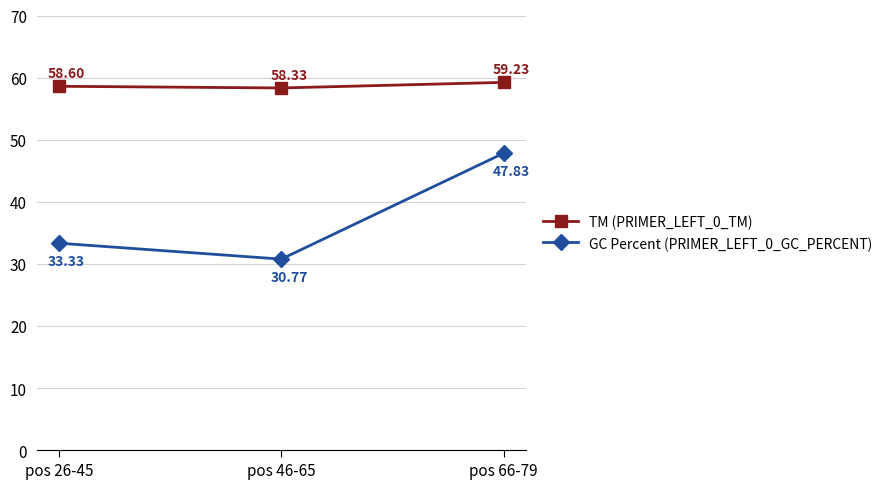

The GC Percent (PRIMER_LEFT_0_GC_PERCENT) series shows 30.8 at pos 46-65. True or false?

True